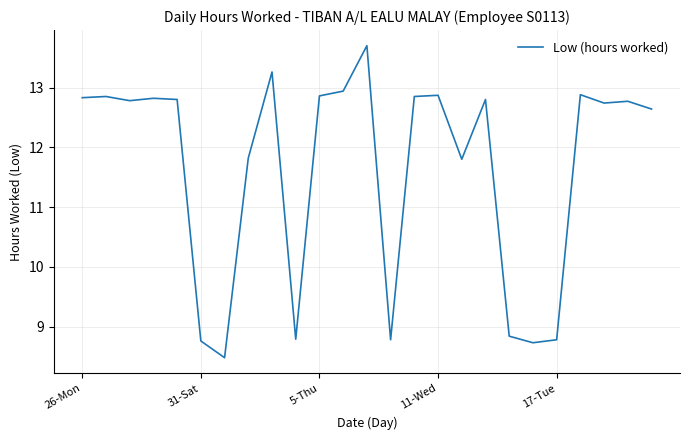

What is the maximum value shown in the chart?

13.7